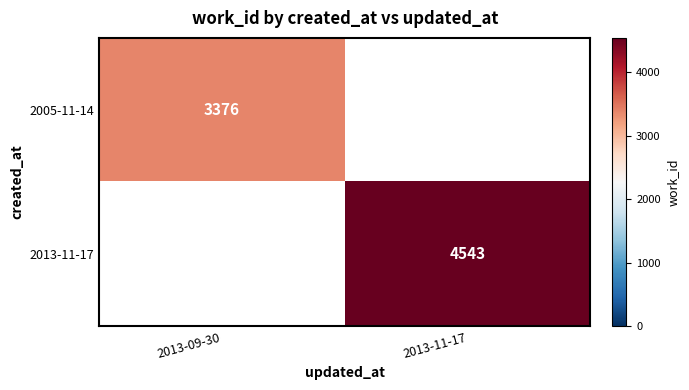

The 2013-11-17 series shows 4543 at 2013-11-17. True or false?

True